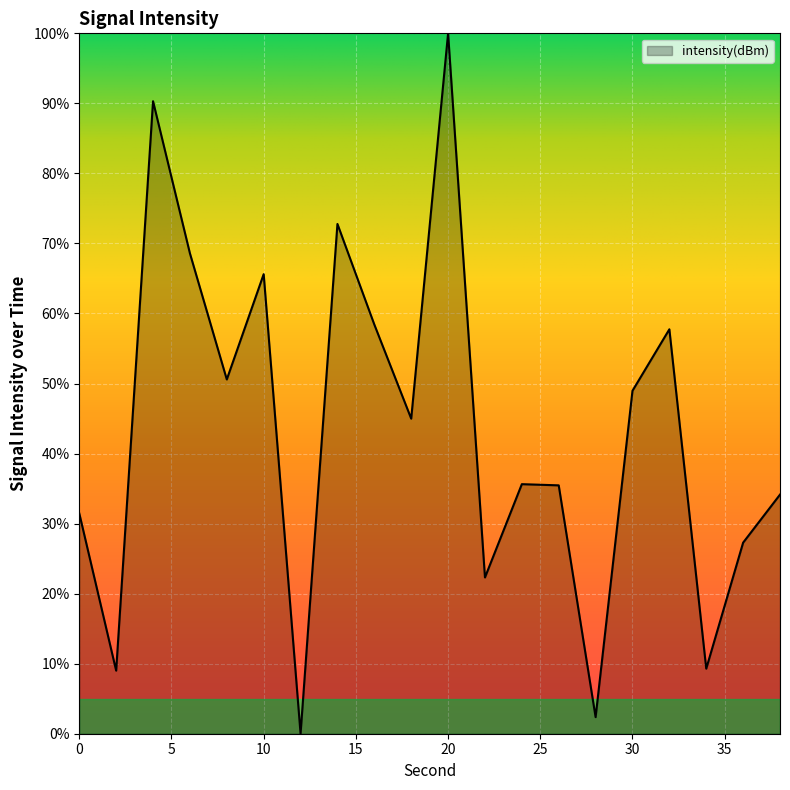

What is the maximum value shown in the chart?

100.0